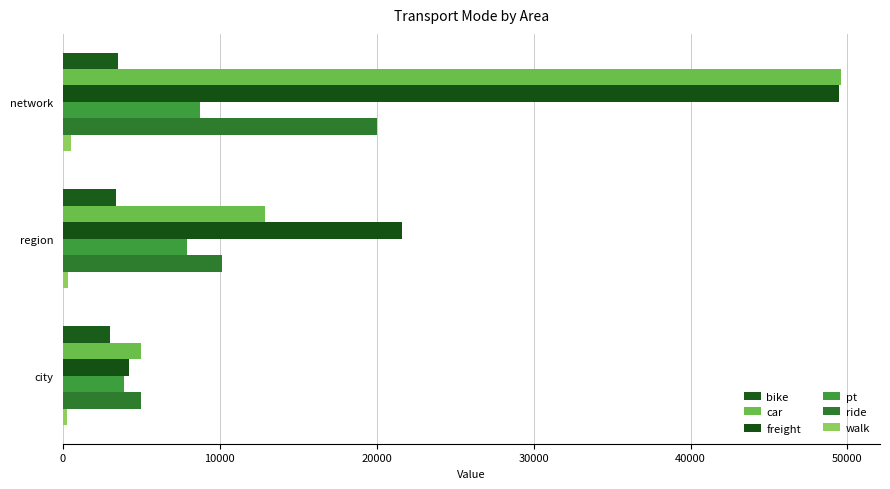

Count the number of categories in the chart.

3